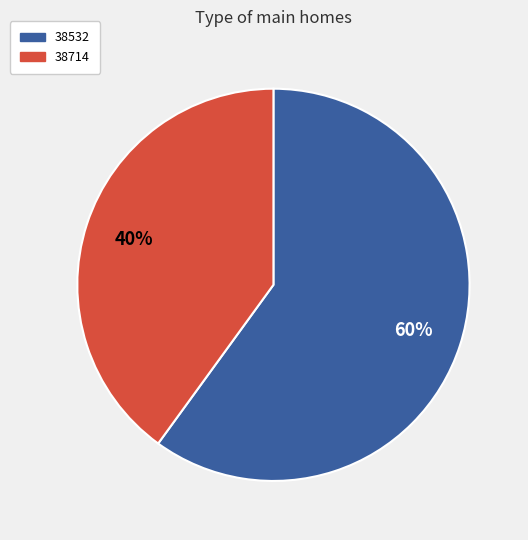

Approximately how many times larger is the value at 38714 compared to 38532?

0.7